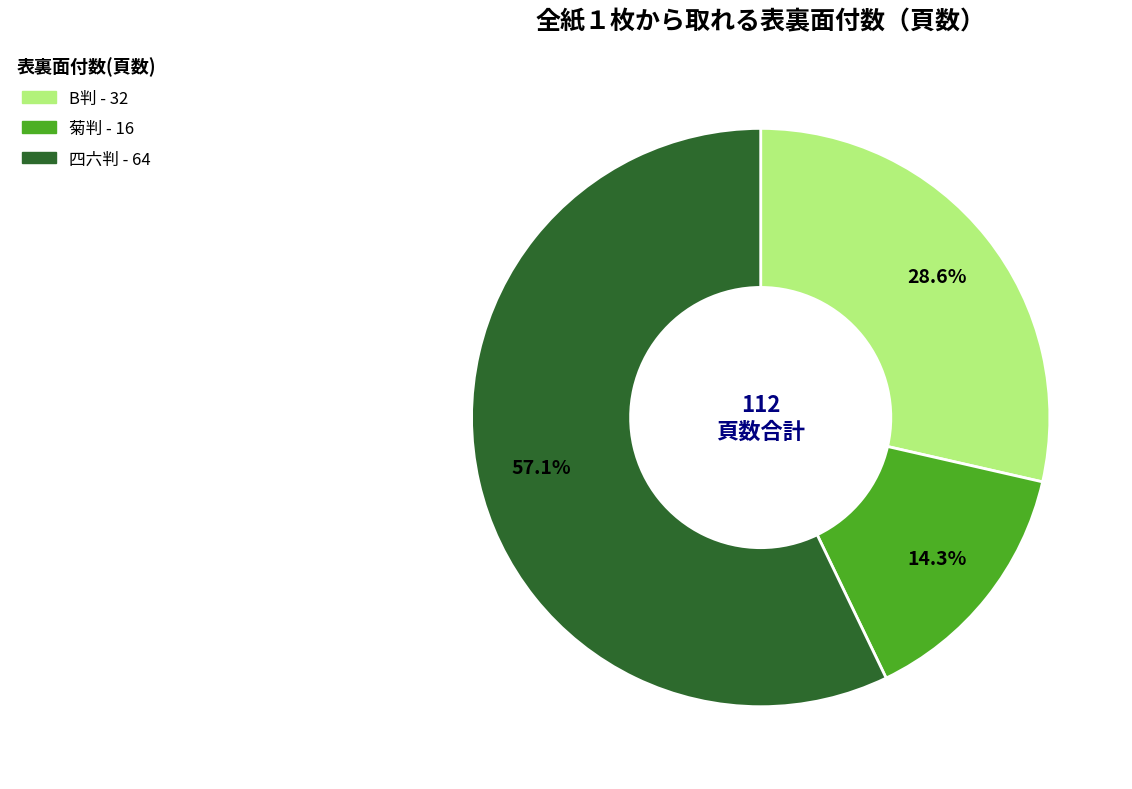

To the nearest percent, what is the average slice percentage?

33%